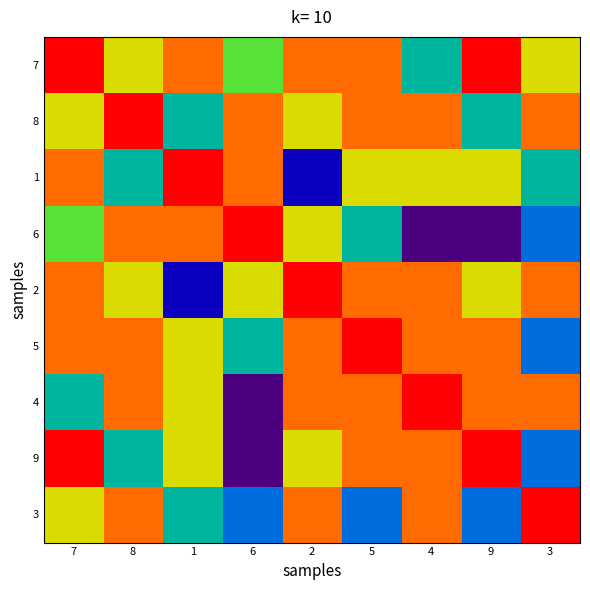

Count the number of categories in the chart.

9